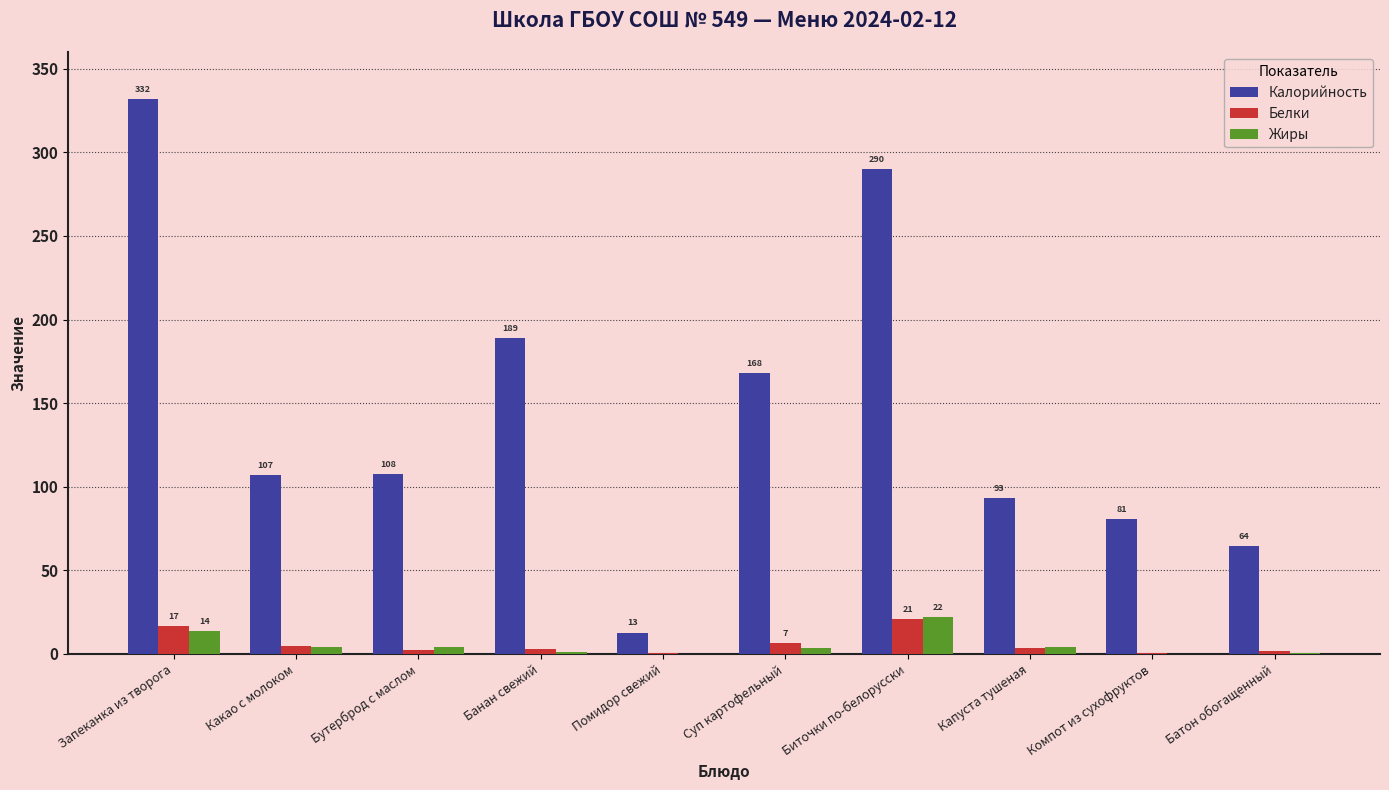

True or false: Калорийность has a value of 45.1 at Суп картофельный.

False